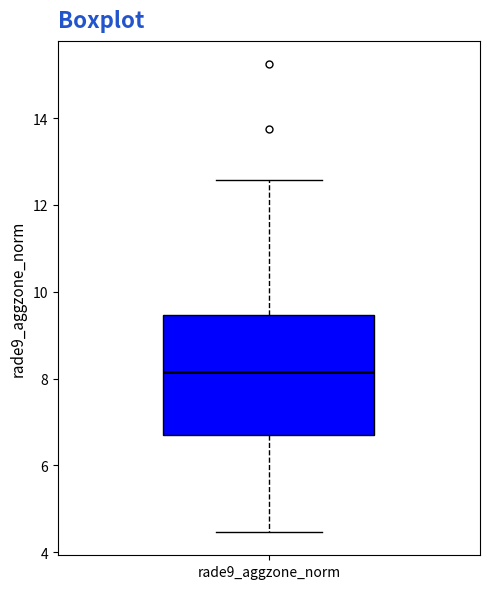

Where does the median line of the box for rade9_aggzone_norm sit on the y-axis? The values are not printed on the chart, so give them approximately, as read against the axis.

8.2